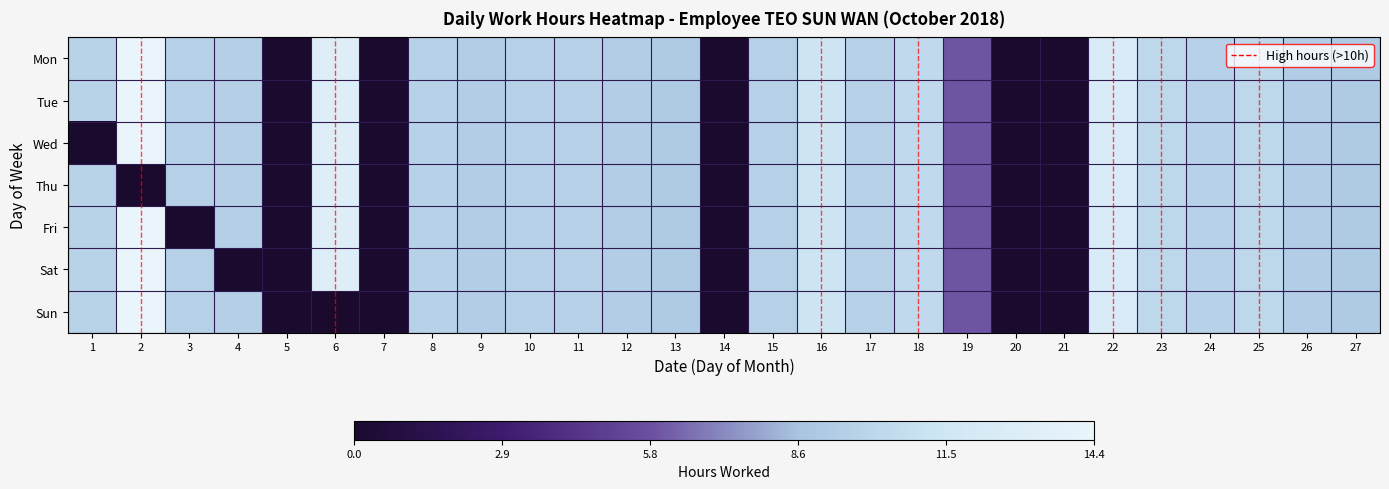

Reading left to right, transcribe all the data shown in this chart.

1: 0.7	1.0	0.7	0.7	0.0	0.9	0.0	0.7	0.7	0.7	0.7	0.7	0.6	0.0	0.7	0.8	0.7	0.7	0.4	0.0	0.0	0.9	0.7	0.7	0.7	0.7	0.6
2: 0.7	1.0	0.7	0.7	0.0	0.9	0.0	0.7	0.7	0.7	0.7	0.7	0.6	0.0	0.7	0.8	0.7	0.7	0.4	0.0	0.0	0.9	0.7	0.7	0.7	0.7	0.6
3: 0.0	1.0	0.7	0.7	0.0	0.9	0.0	0.7	0.7	0.7	0.7	0.7	0.6	0.0	0.7	0.8	0.7	0.7	0.4	0.0	0.0	0.9	0.7	0.7	0.7	0.7	0.6
4: 0.7	0.0	0.7	0.7	0.0	0.9	0.0	0.7	0.7	0.7	0.7	0.7	0.6	0.0	0.7	0.8	0.7	0.7	0.4	0.0	0.0	0.9	0.7	0.7	0.7	0.7	0.6
5: 0.7	1.0	0.0	0.7	0.0	0.9	0.0	0.7	0.7	0.7	0.7	0.7	0.6	0.0	0.7	0.8	0.7	0.7	0.4	0.0	0.0	0.9	0.7	0.7	0.7	0.7	0.6
6: 0.7	1.0	0.7	0.0	0.0	0.9	0.0	0.7	0.7	0.7	0.7	0.7	0.6	0.0	0.7	0.8	0.7	0.7	0.4	0.0	0.0	0.9	0.7	0.7	0.7	0.7	0.6
7: 0.7	1.0	0.7	0.7	0.0	0.0	0.0	0.7	0.7	0.7	0.7	0.7	0.6	0.0	0.7	0.8	0.7	0.7	0.4	0.0	0.0	0.9	0.7	0.7	0.7	0.7	0.6